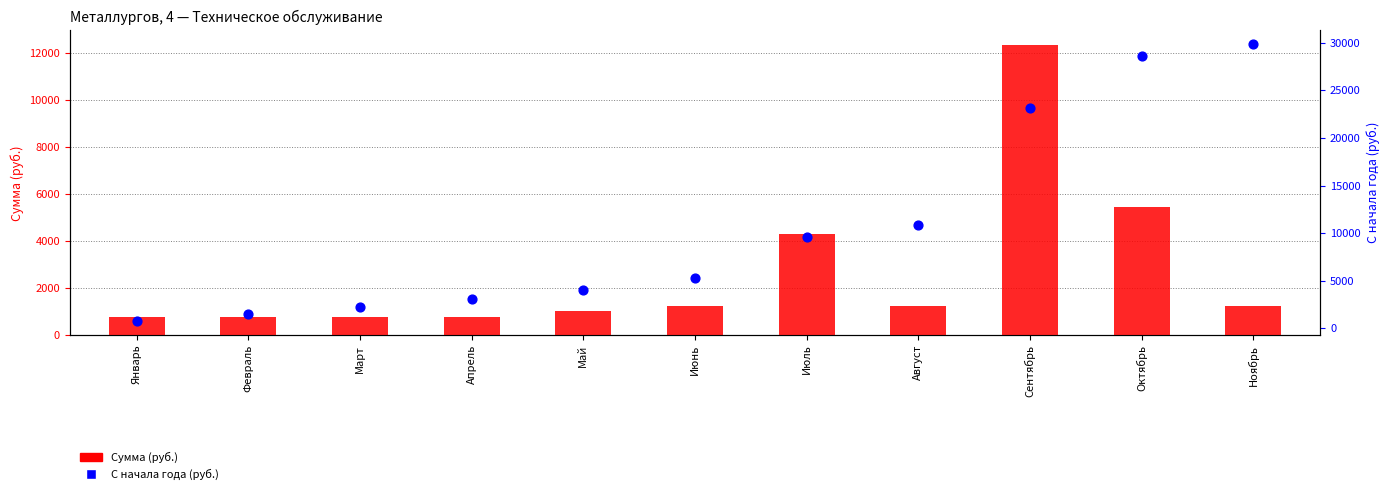

Which series contains the lowest Y value?

Сумма (руб.)